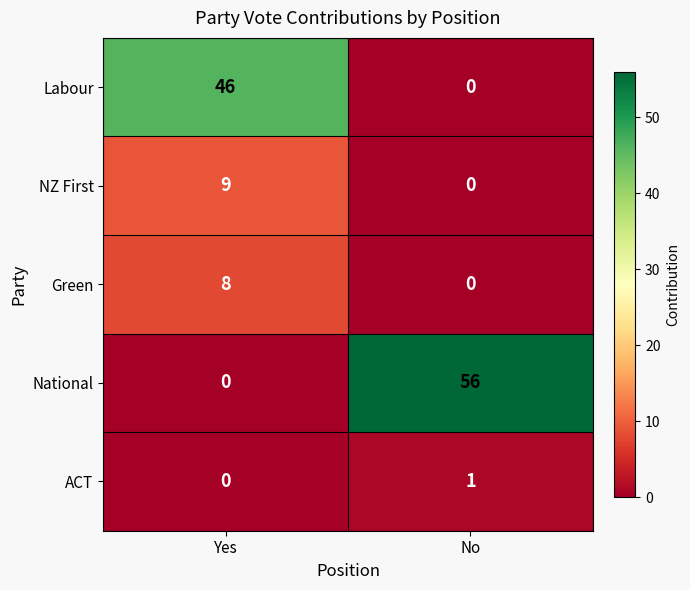

The value of Green at Yes is 14. True or false?

False